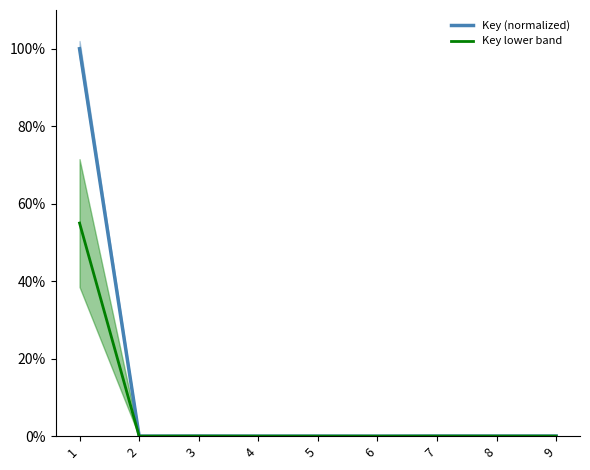

What is the sum of all Key (normalized) values?

100.1